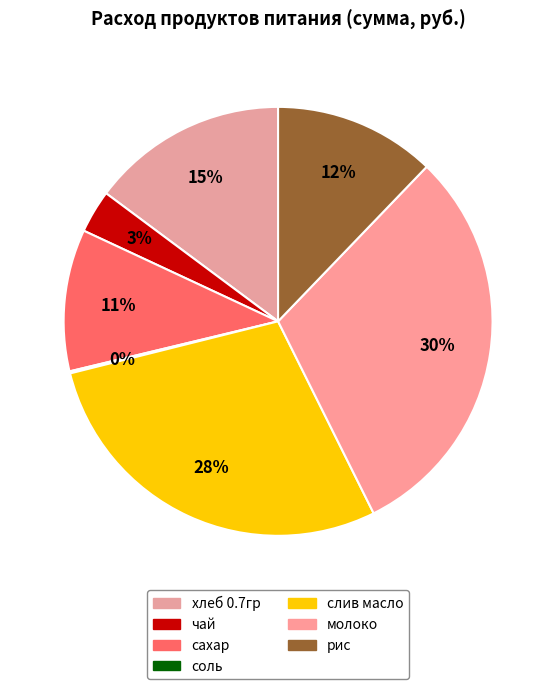

Between рис and молоко, which is larger?

молоко